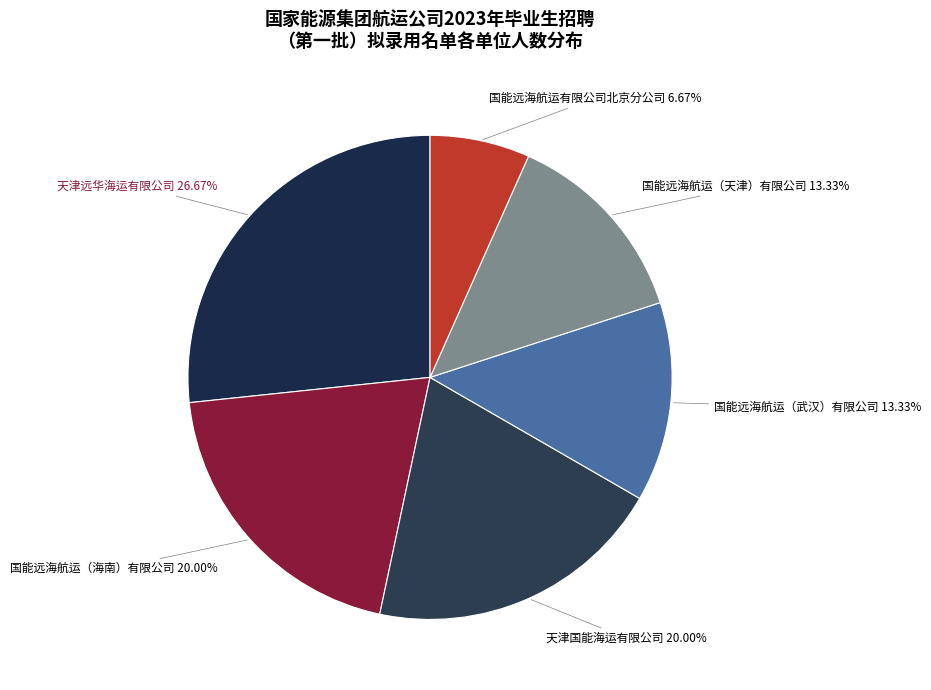

To the nearest percent, what is the average slice percentage?

17%